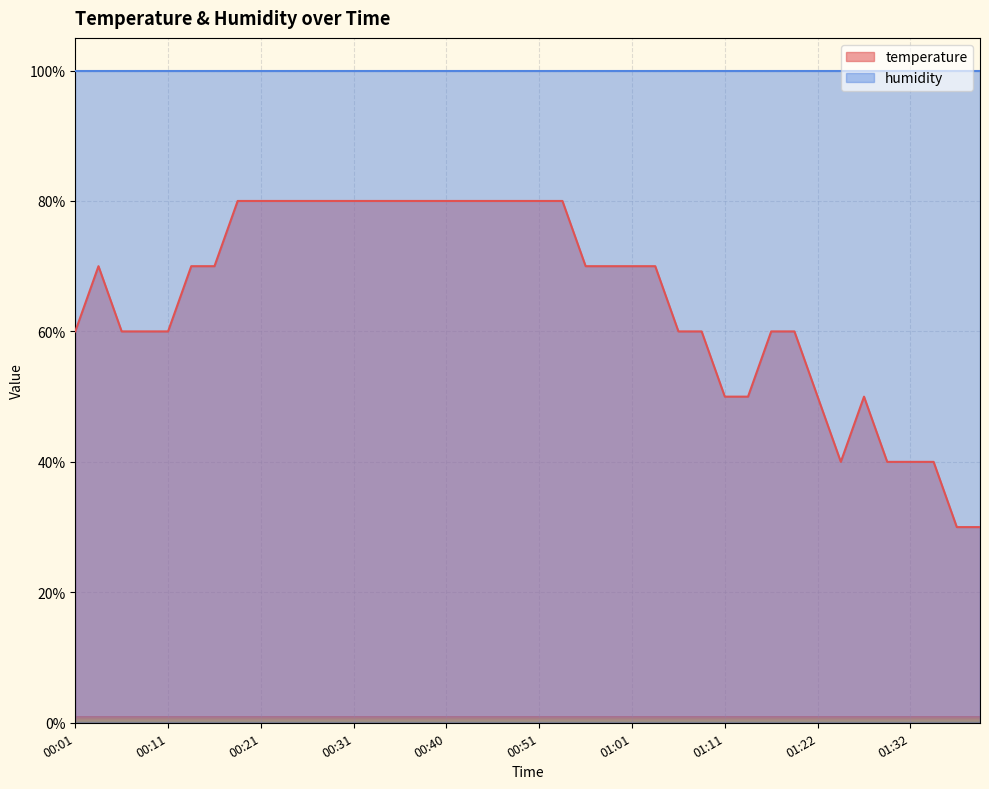

What is the difference between the temperature values at 00:01 and 01:11?

10.0